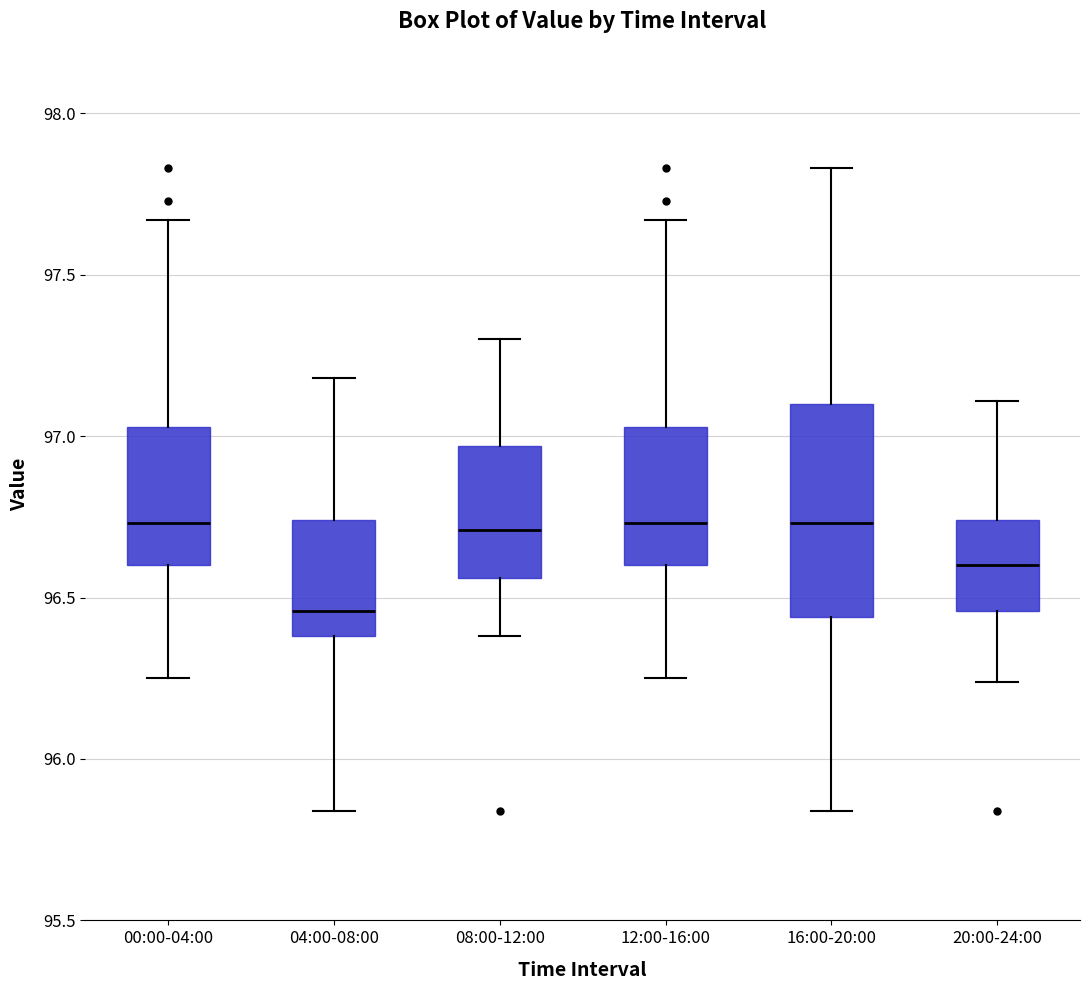

Reading left to right, read every box against the y-axis: the position of its median line, the range the box covers, and the ends of its whiskers. The values are not printed on the chart, so give them approximately, as read against the axis.

00:00-04:00: median 96.75, box 96.60 to 97.05, whiskers 96.25 to 97.65
04:00-08:00: median 96.45, box 96.40 to 96.75, whiskers 95.85 to 97.20
08:00-12:00: median 96.70, box 96.55 to 96.95, whiskers 96.40 to 97.30
12:00-16:00: median 96.75, box 96.60 to 97.05, whiskers 96.25 to 97.65
16:00-20:00: median 96.75, box 96.45 to 97.10, whiskers 95.85 to 97.85
20:00-24:00: median 96.60, box 96.45 to 96.75, whiskers 96.25 to 97.10